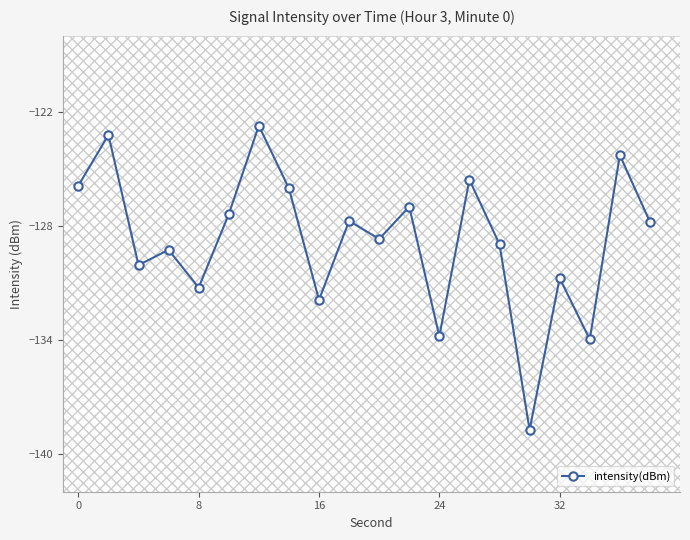

What is the greatest value displayed?

-122.7